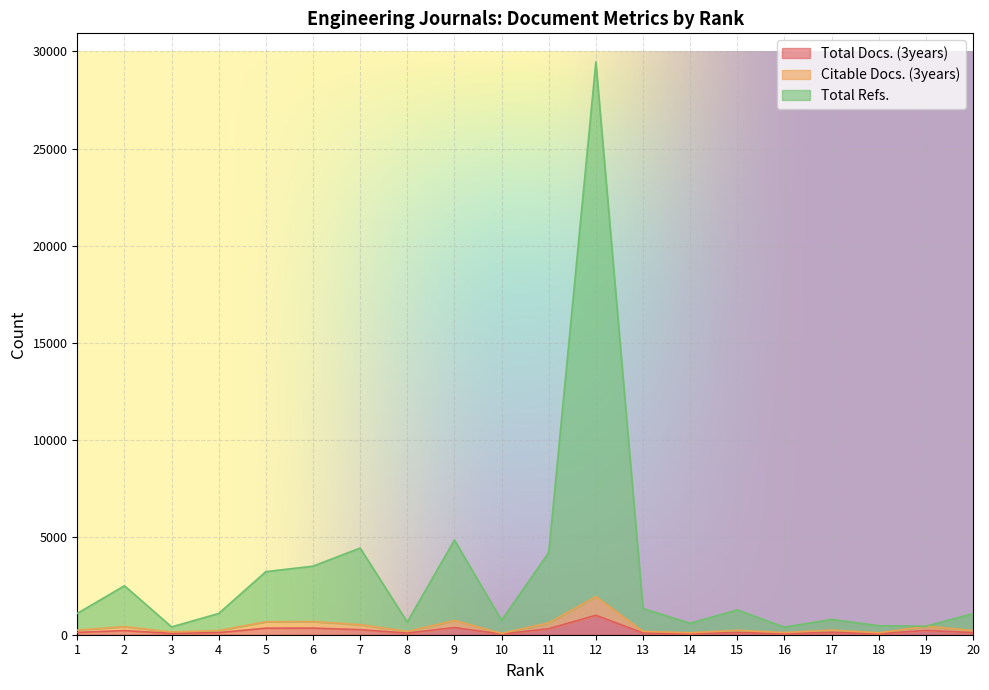

True or false: Total Refs. has a value of 1122 at 8.

False